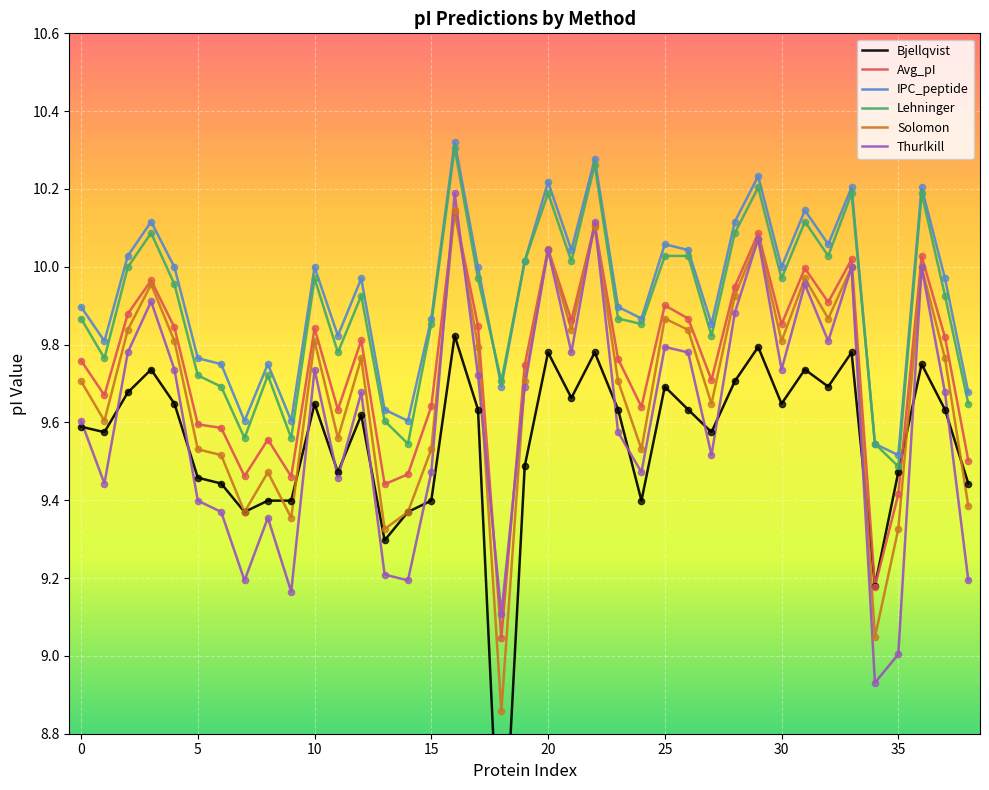

At how many categories does at least one series exceed 10?

15